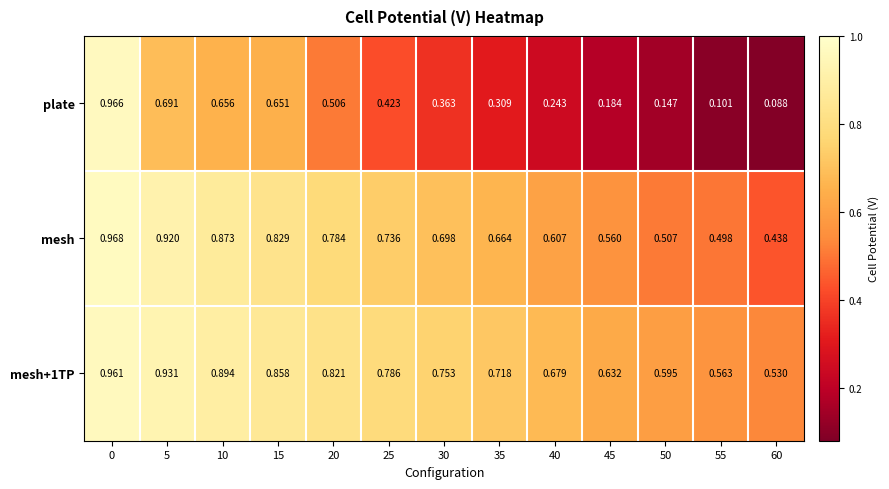

Is the value of mesh at 10 greater than the value of mesh+1TP at 25?

Yes